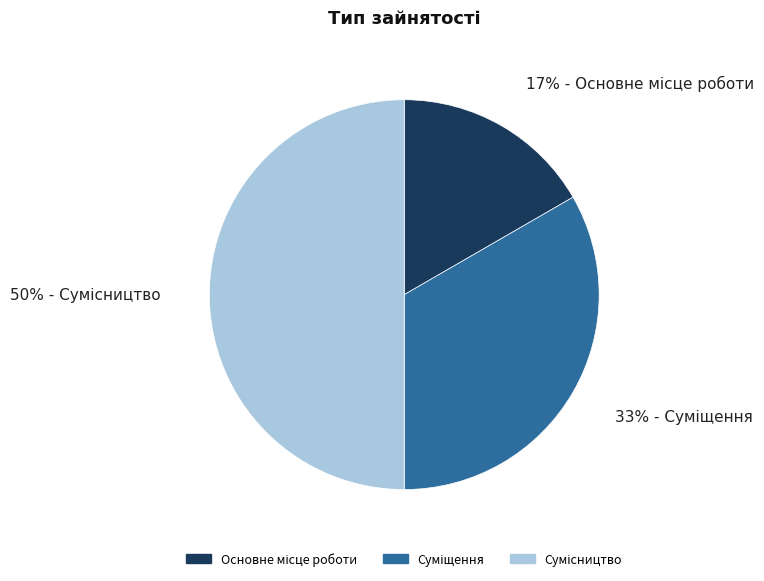

To the nearest percent, what is the difference between the largest and smallest slice percentages?

33%